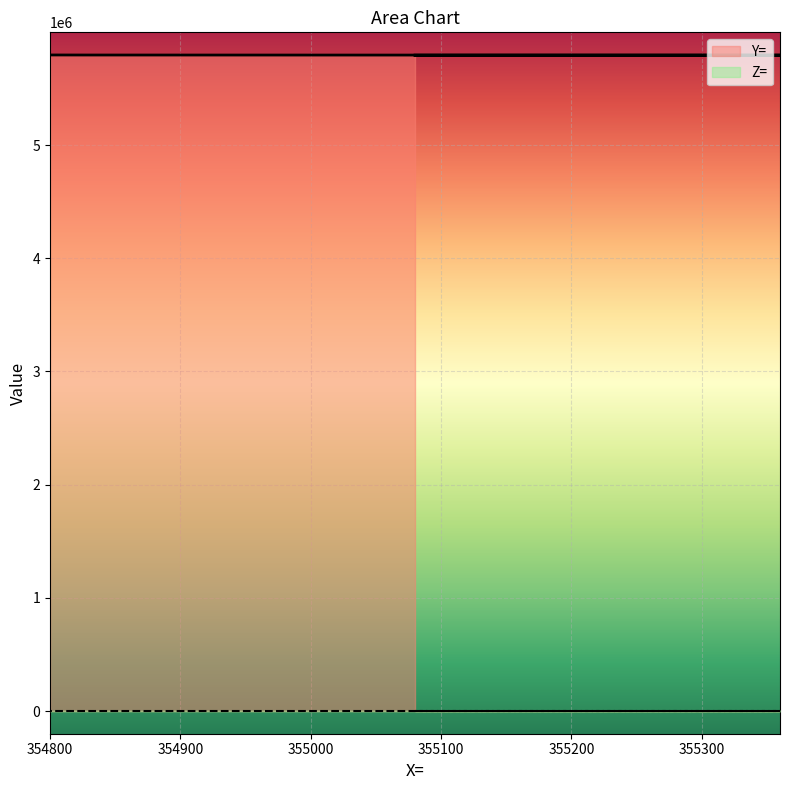

At which category does the chart reach its minimum across all series?

355080